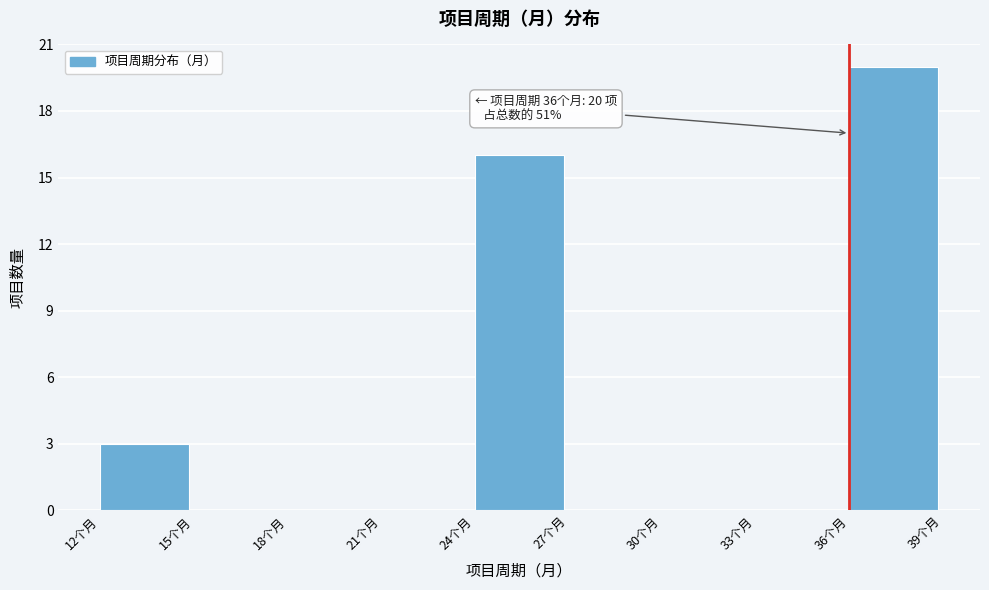

Which range on the x-axis has the tallest bar?

36 to 39